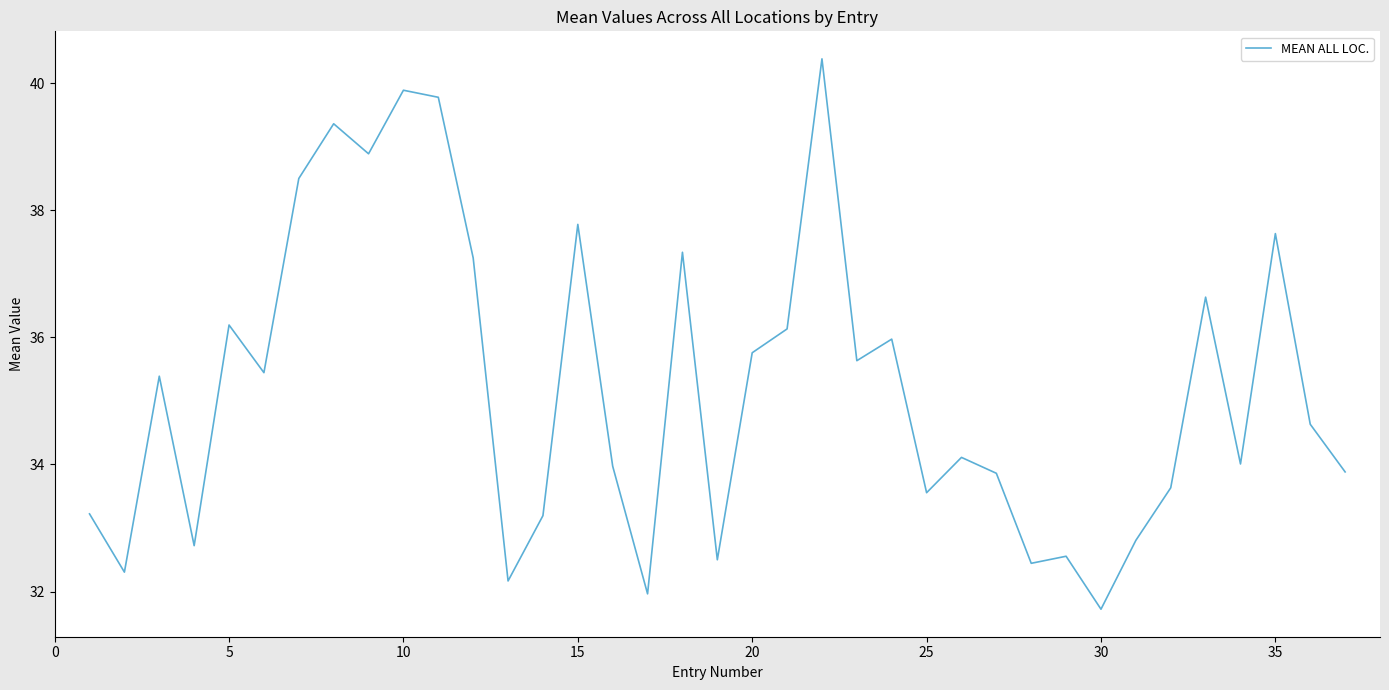

How many interior local peaks (higher than both neighbors) does the data have?

12